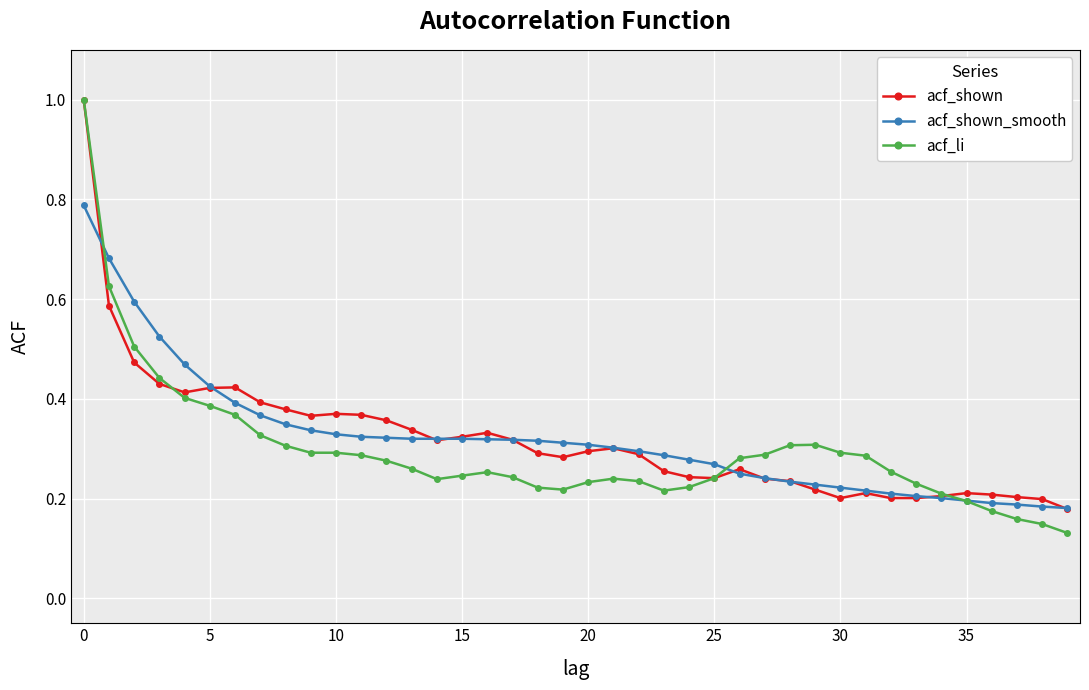

How many lines are shown in the chart?

3